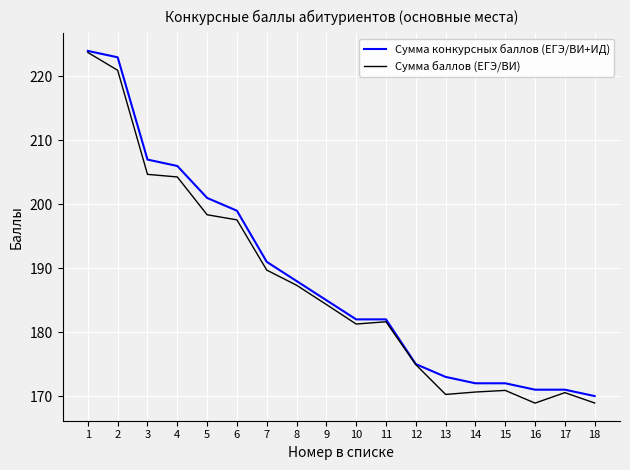

What is the sum of all Сумма конкурсных баллов (ЕГЭ/ВИ+ИД) values?

3392.0